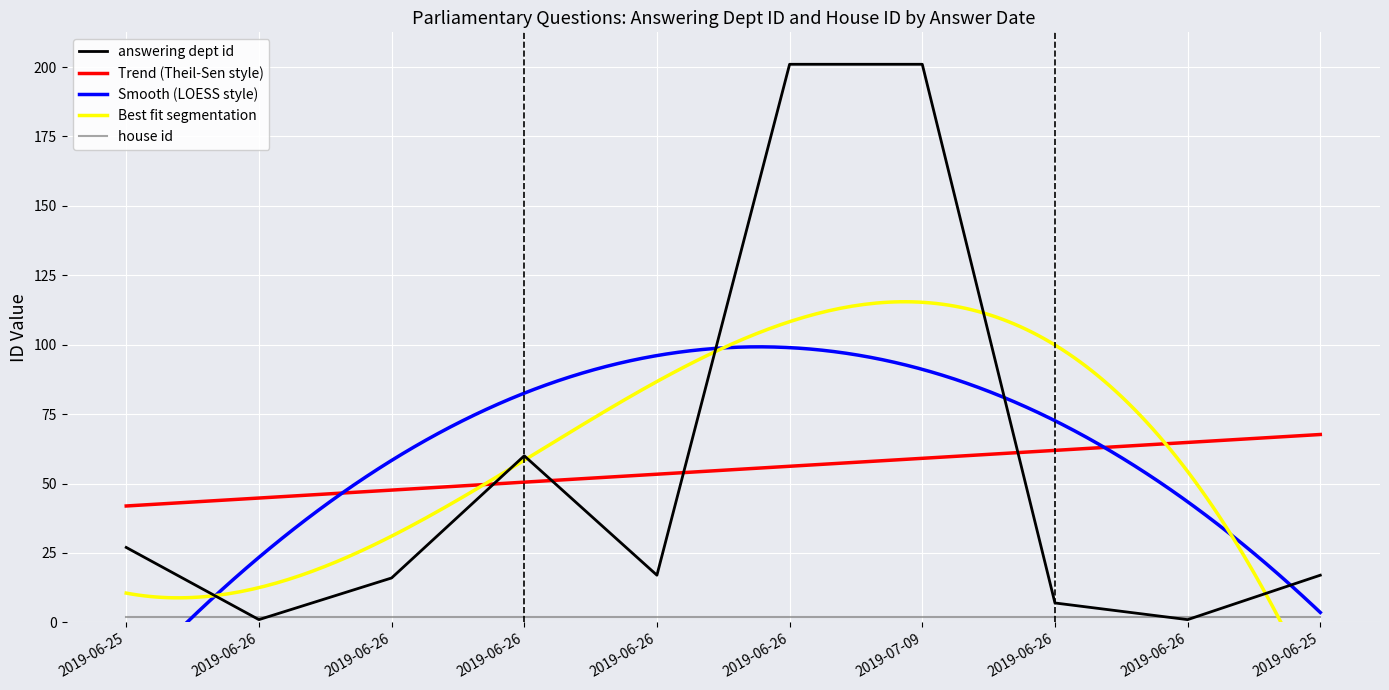

What is the label of the 7th point from the right?

2019-06-26